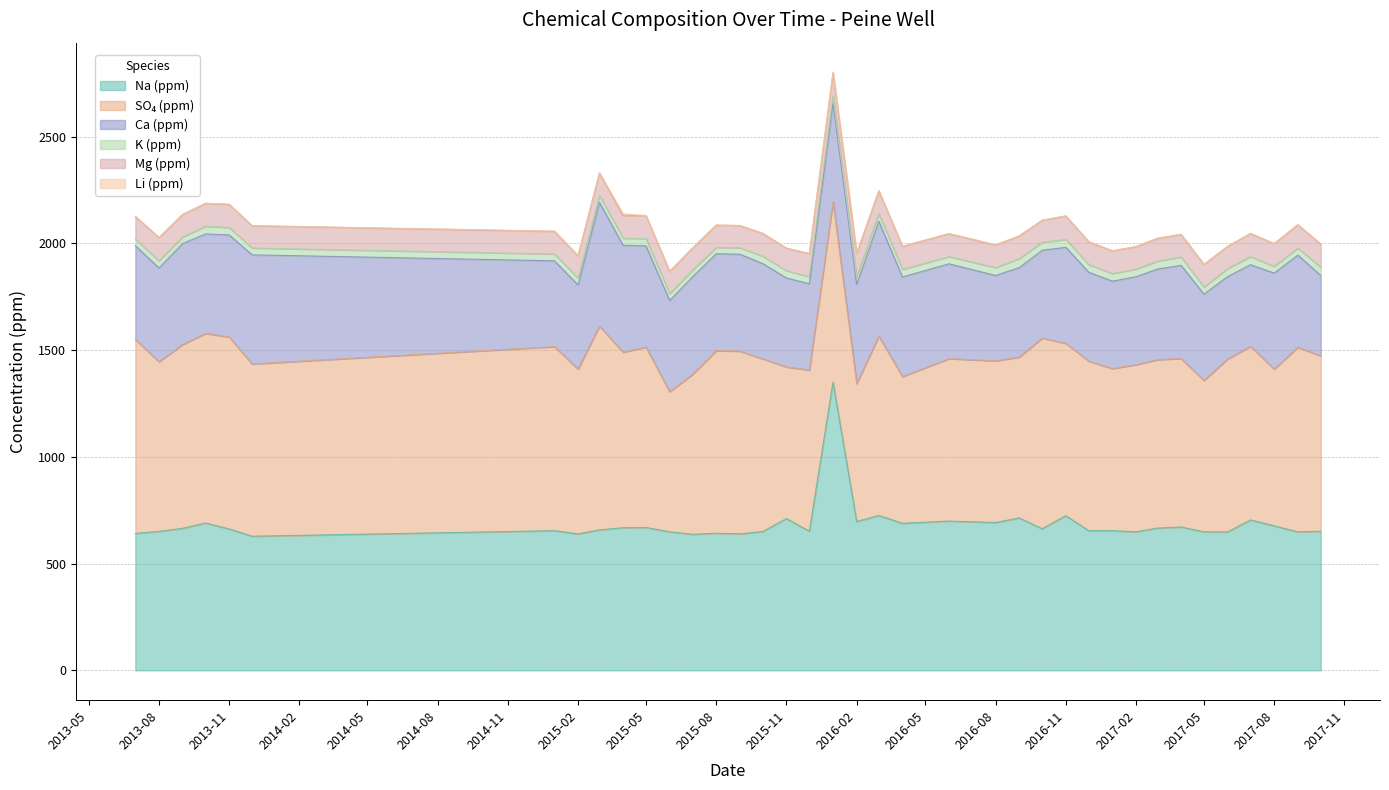

True or false: Li (ppm) and K (ppm) cross at least once.

False